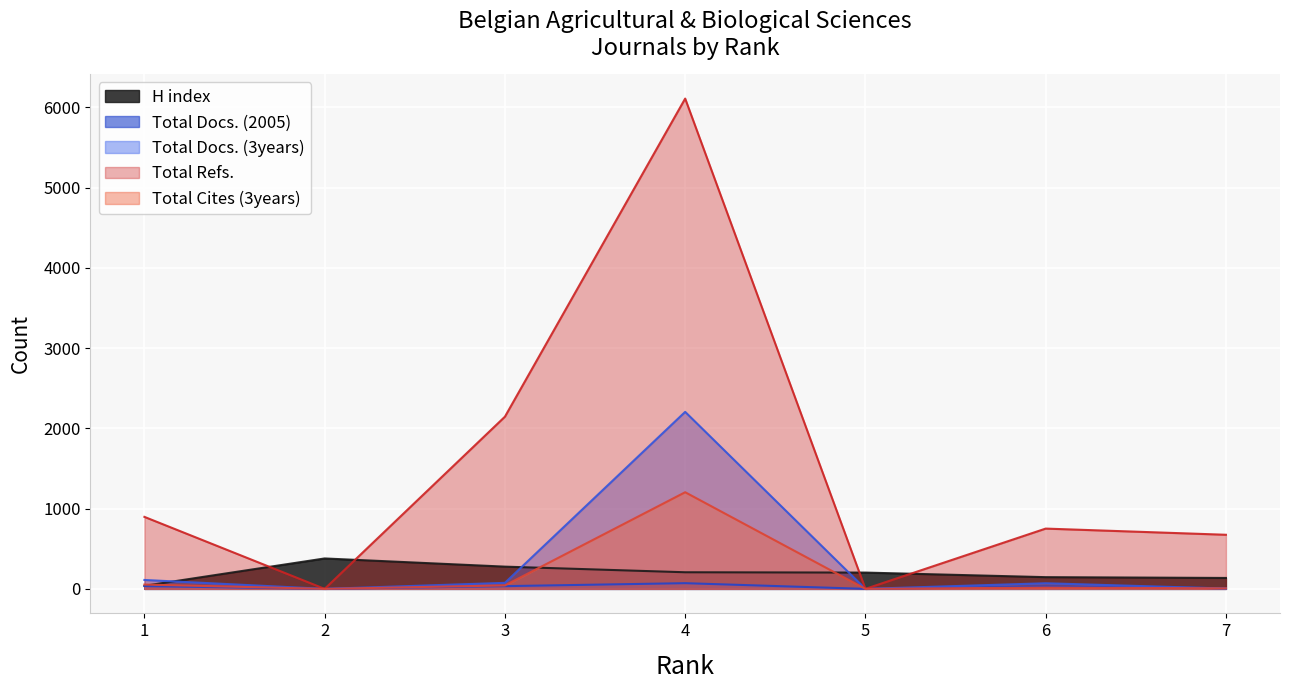

What is the total value across all series at 1?

1135